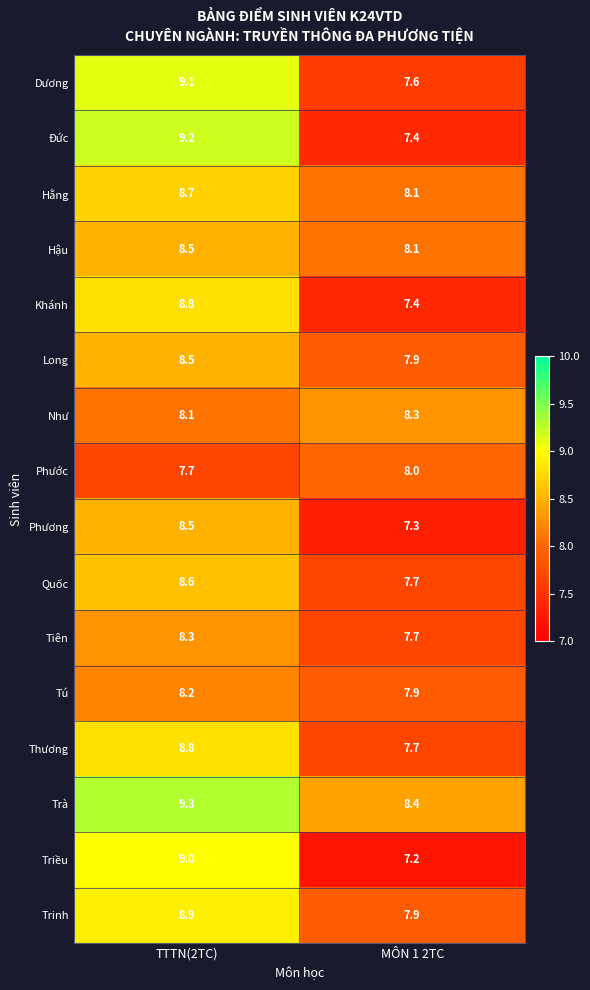

What is the approximate value of Phương at TTTN(2TC)?

8.5